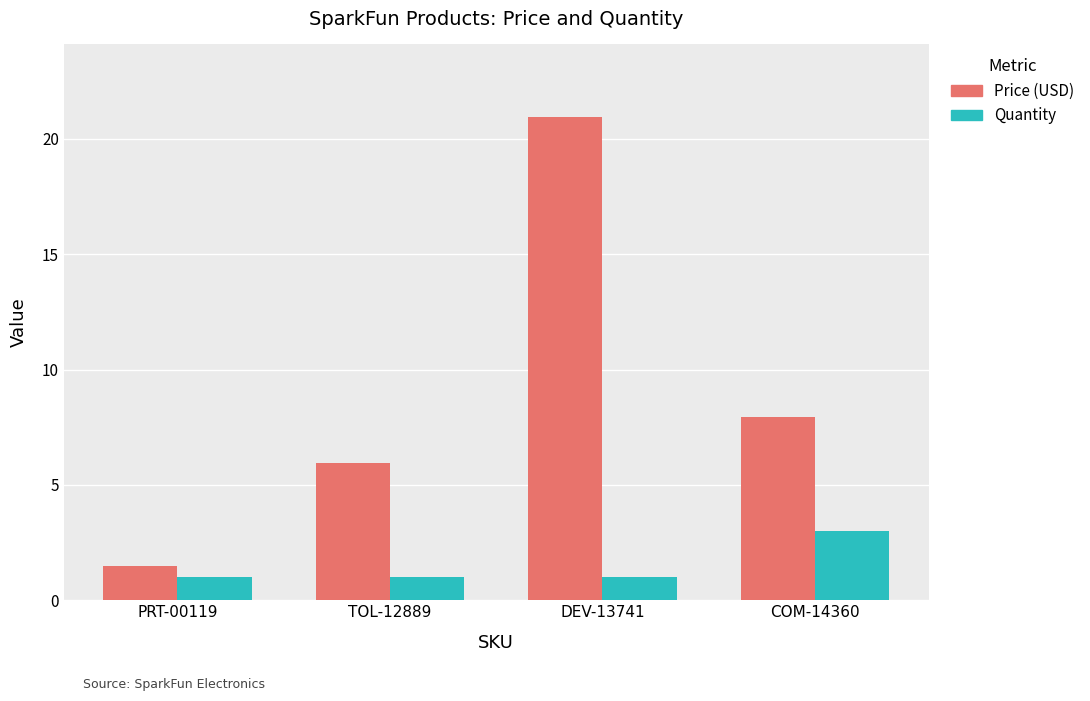

What is the sum of the Quantity values at COM-14360 and TOL-12889?

4.0